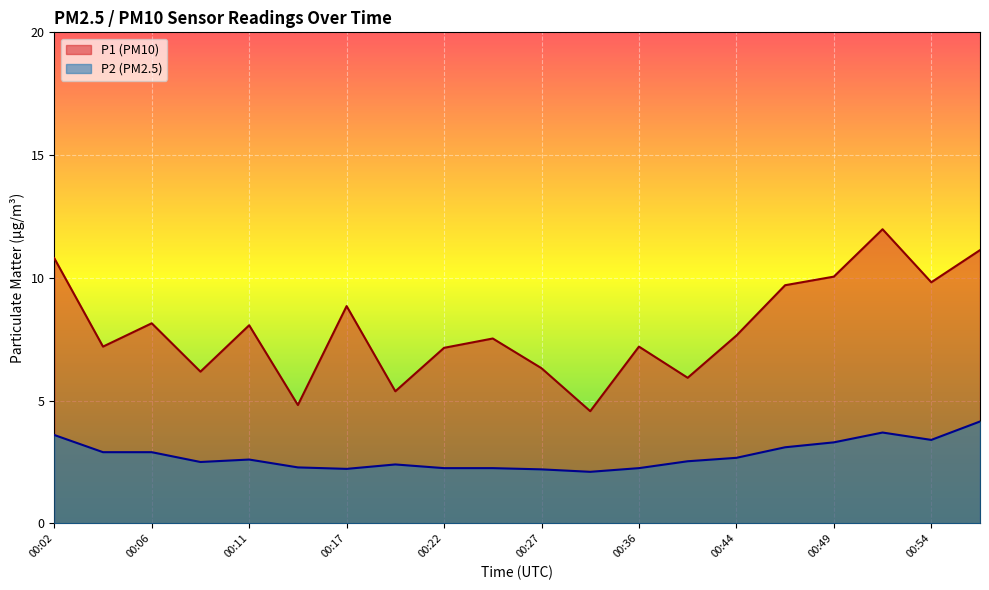

What is the value of the P1 point at the 18th from the left?

12.0